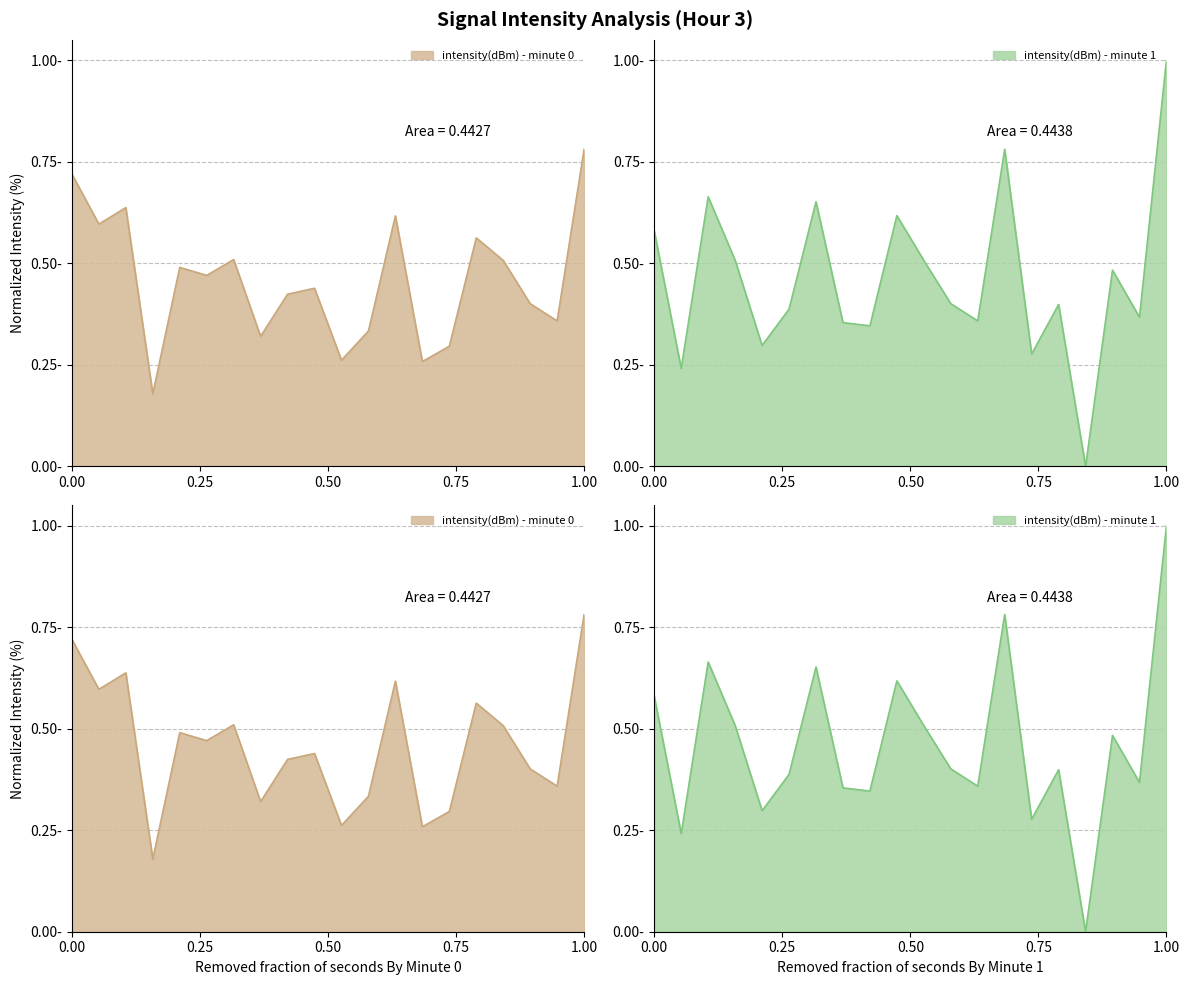

What is the average value of the intensity(dBm) - minute 0 series?

0.5